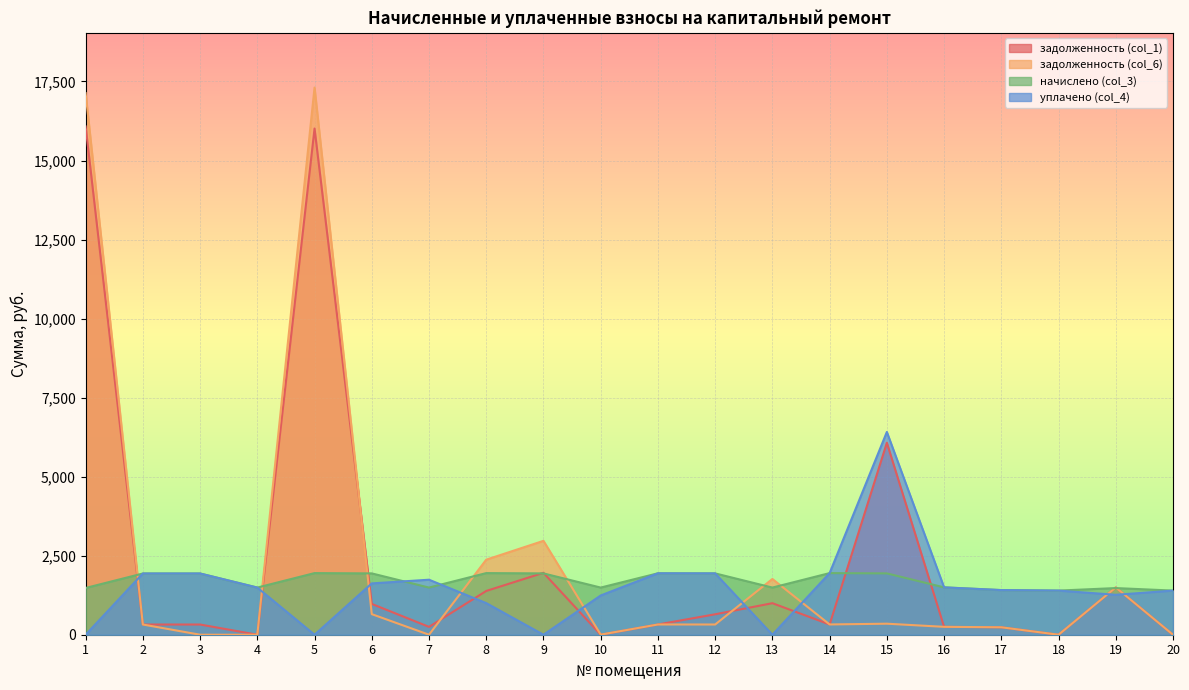

Between 14 and 15, which series saw the biggest shift?

задолженность (col_1)